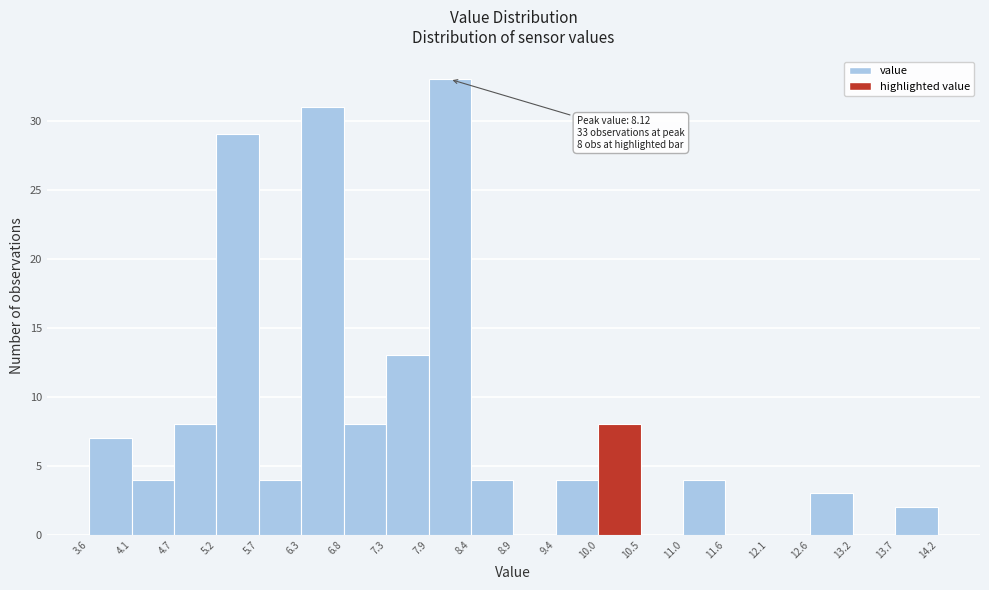

Over which range of the x-axis is the bar tallest?

7.9 to 8.4